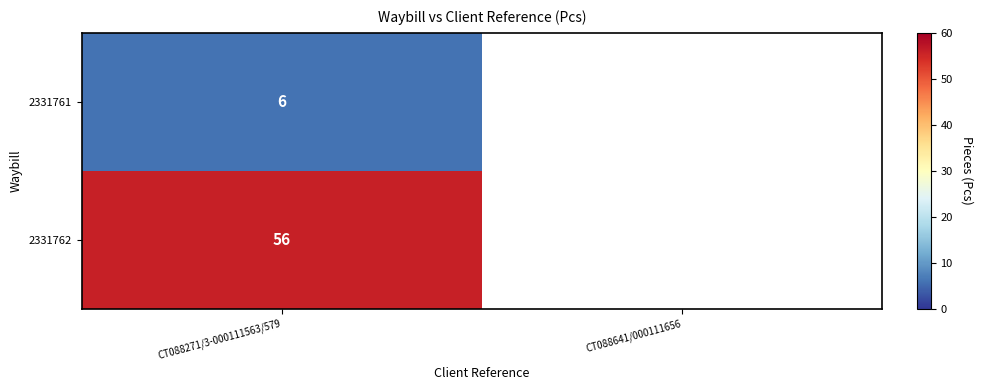

How many distinct data groups are displayed?

2